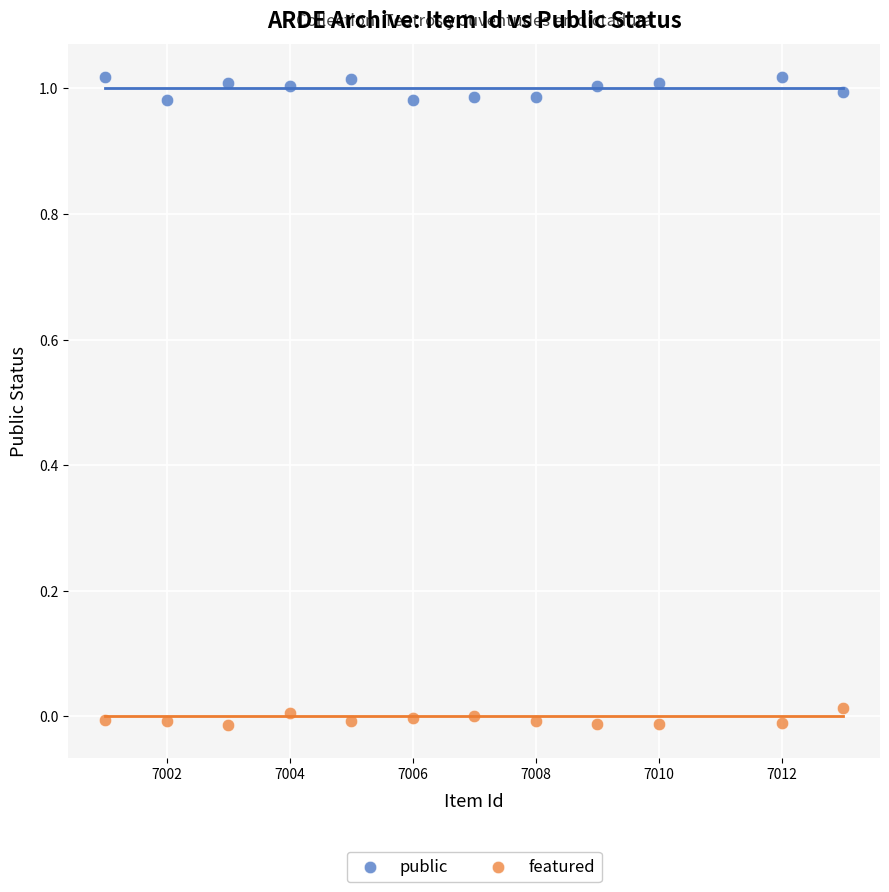

Which series reaches the maximum Y coordinate?

public